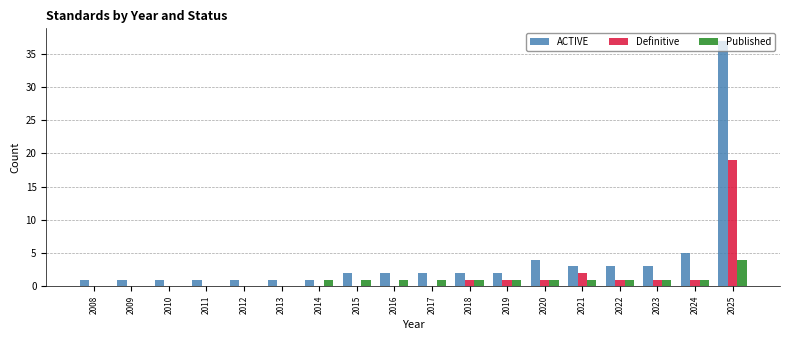

The Definitive series shows -13 at 2012. True or false?

False